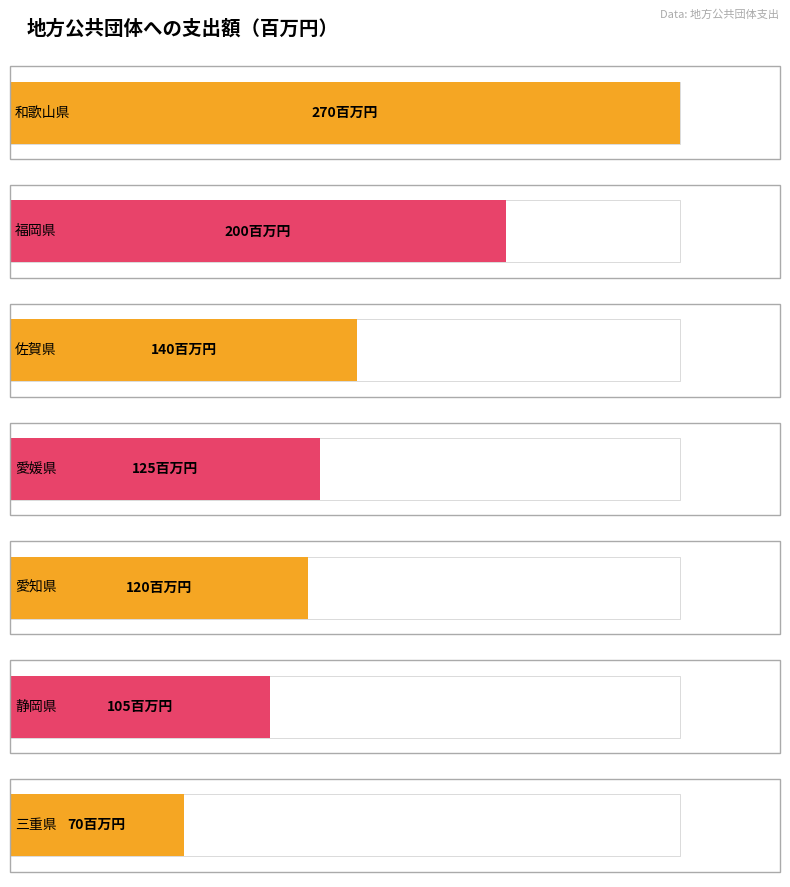

Rank the categories by value from lowest to highest.

三重県, 静岡県, 愛知県, 愛媛県, 佐賀県, 福岡県, 和歌山県